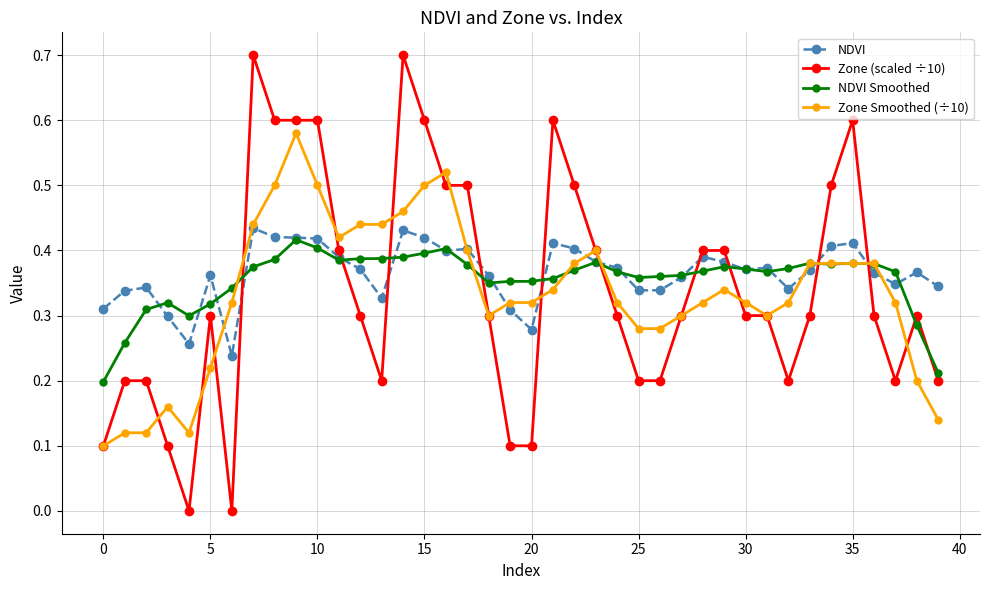

Which series has the widest spread of values?

Zone (scaled ÷10)